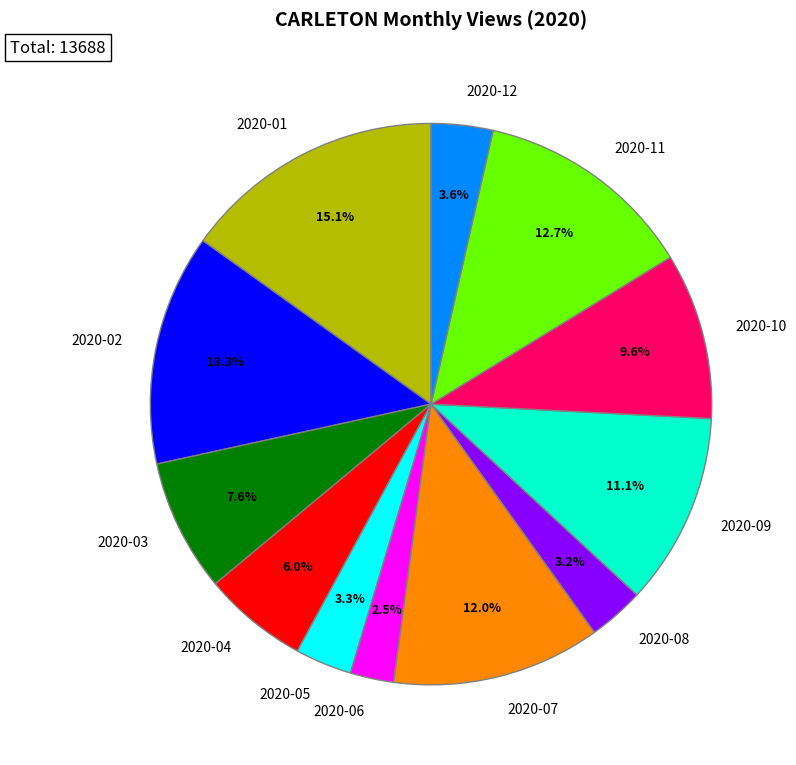

The 2020-02 slice represents 19% of the pie. True or false?

False